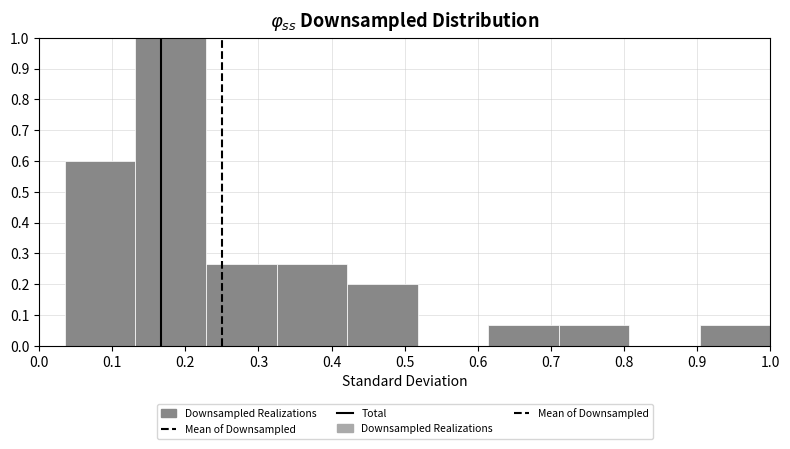

Reading left to right, transcribe this chart: for each bar, give the range it covers on the x-axis and its height. Neither the bar edges nor the heights are printed on the chart, so give them approximately, as read against the axes.

0.04 to 0.13: 0.60
0.13 to 0.23: 1.00
0.23 to 0.32: 0.27
0.32 to 0.42: 0.27
0.42 to 0.52: 0.20
0.52 to 0.61: 0
0.61 to 0.71: 0.07
0.71 to 0.81: 0.07
0.81 to 0.90: 0
0.90 to 1.00: 0.07